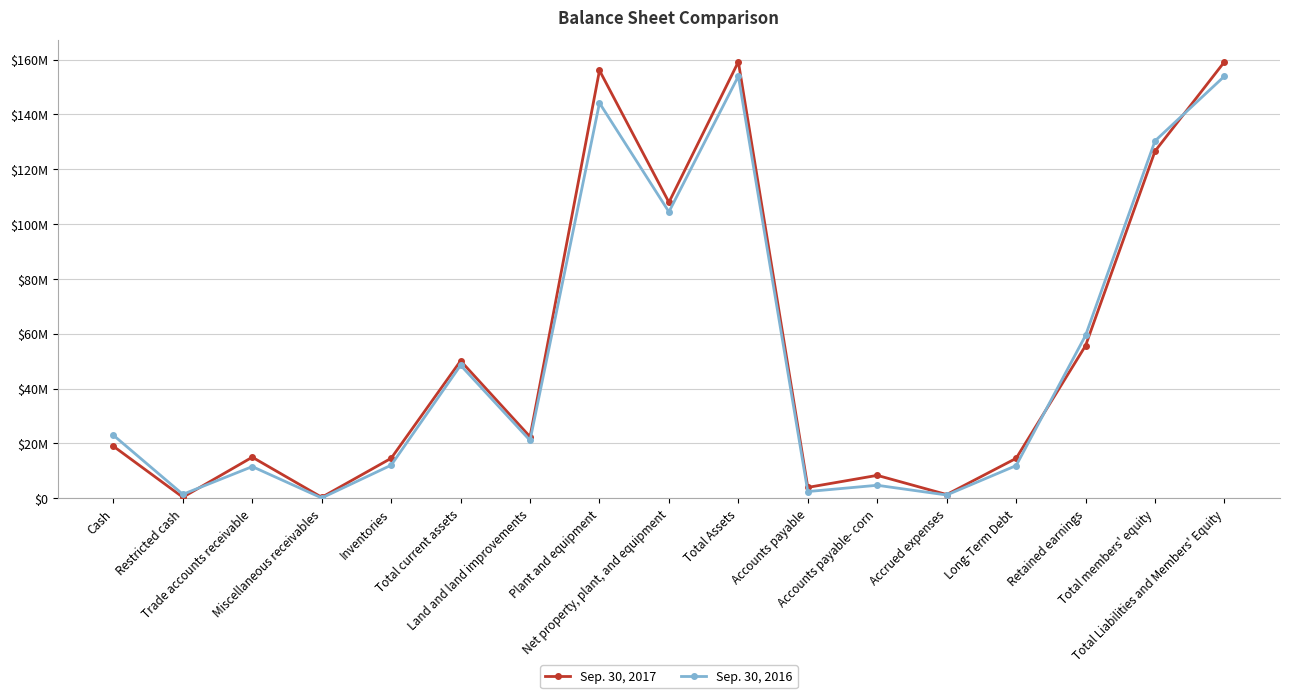

At how many categories does at least one series exceed 157692211?

2